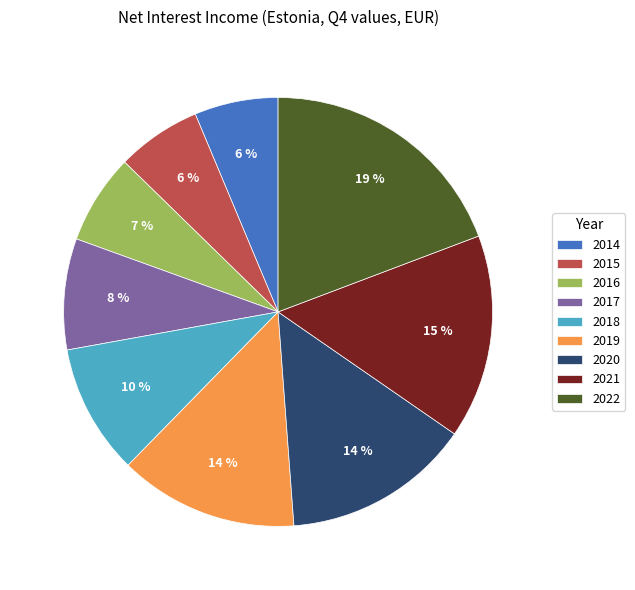

Is it true that 2019 is 24% of the pie?

False